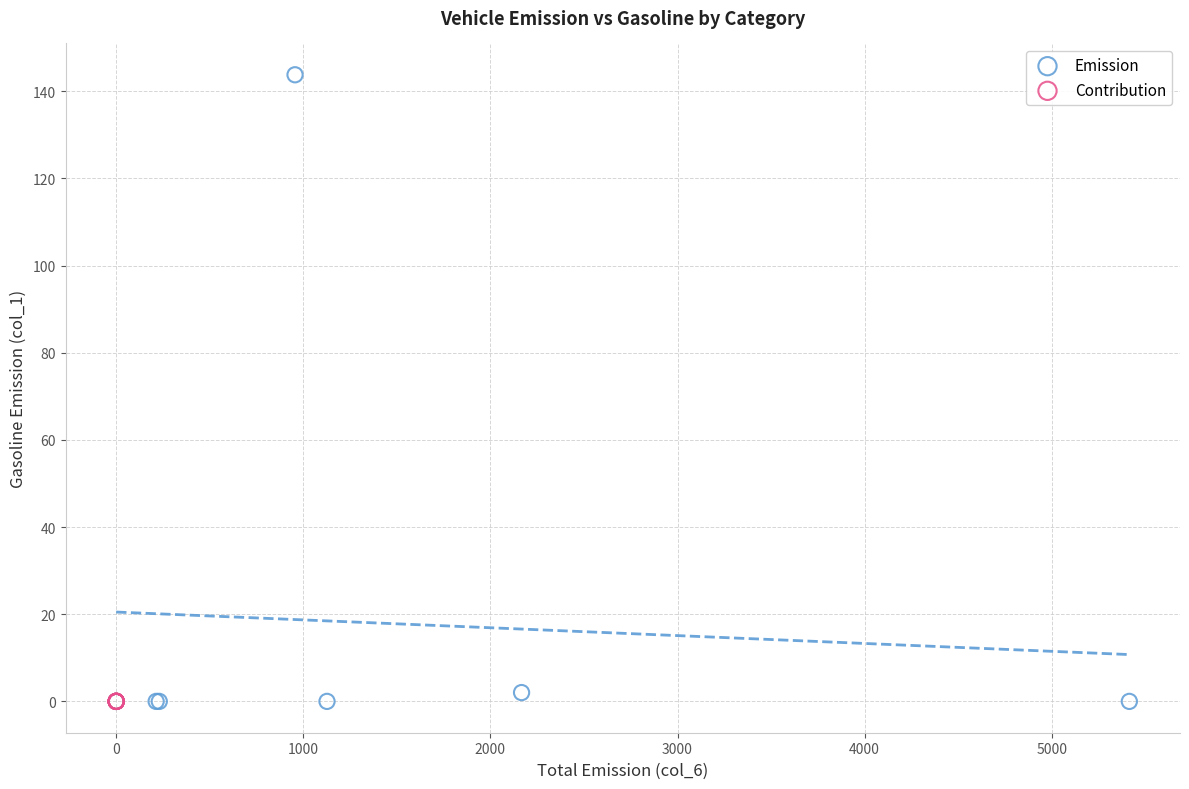

Which series reaches the maximum Y coordinate?

Emission